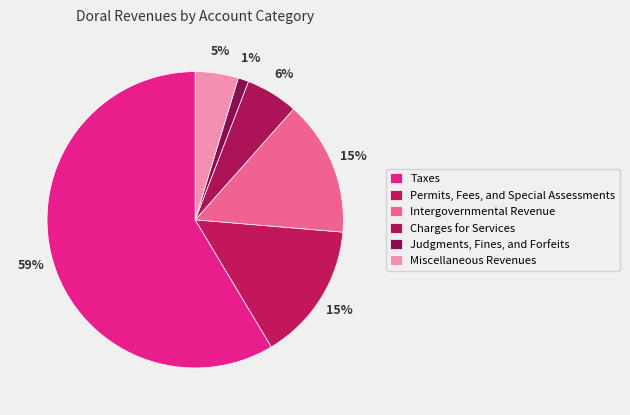

To the nearest percent, what percentage of the pie is Intergovernmental Revenue?

15%